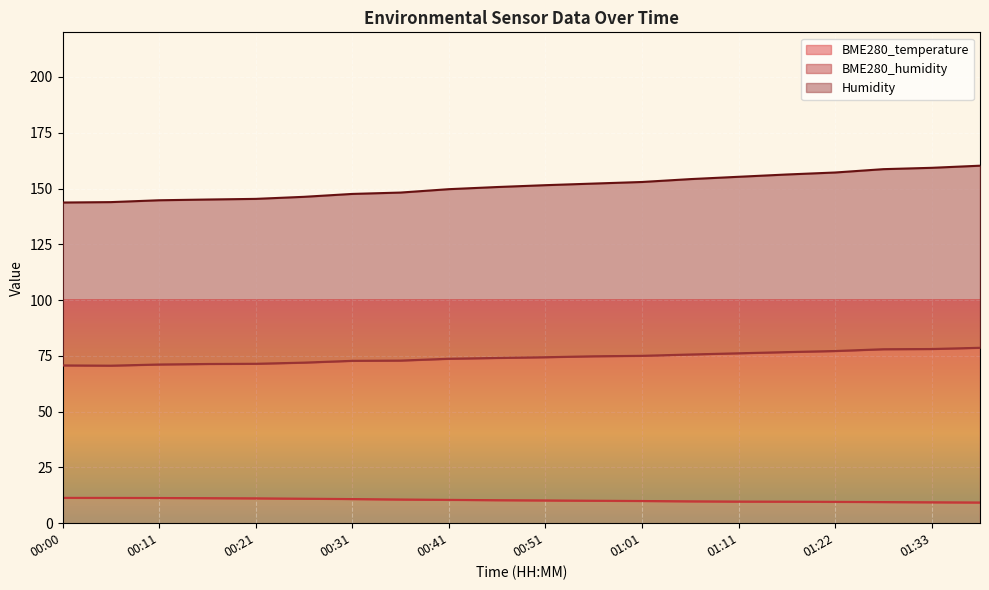

What is the difference between the second highest and second lowest values in the BME280_temperature series?

2.0